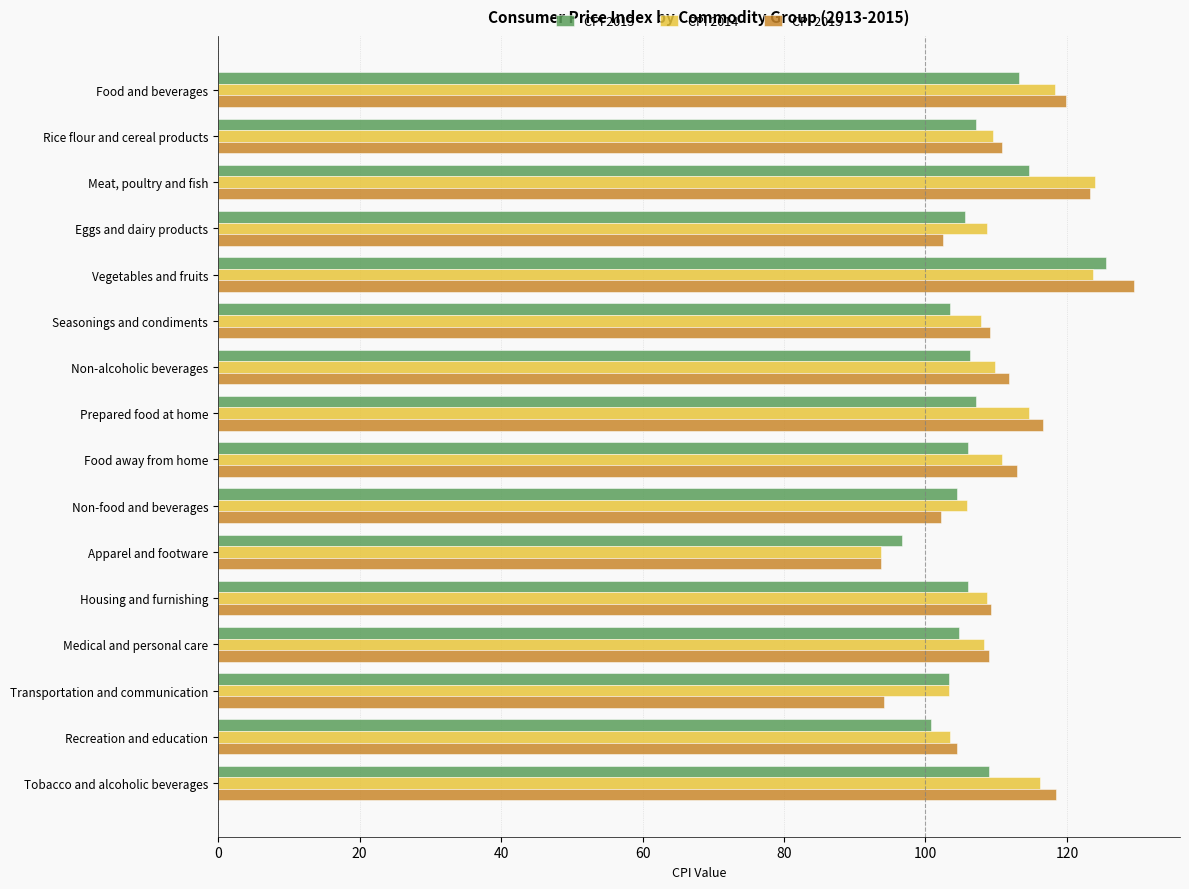

Is the value of CPI 2015 at Seasonings and condiments greater than the value of CPI 2013 at Non-food and beverages?

Yes